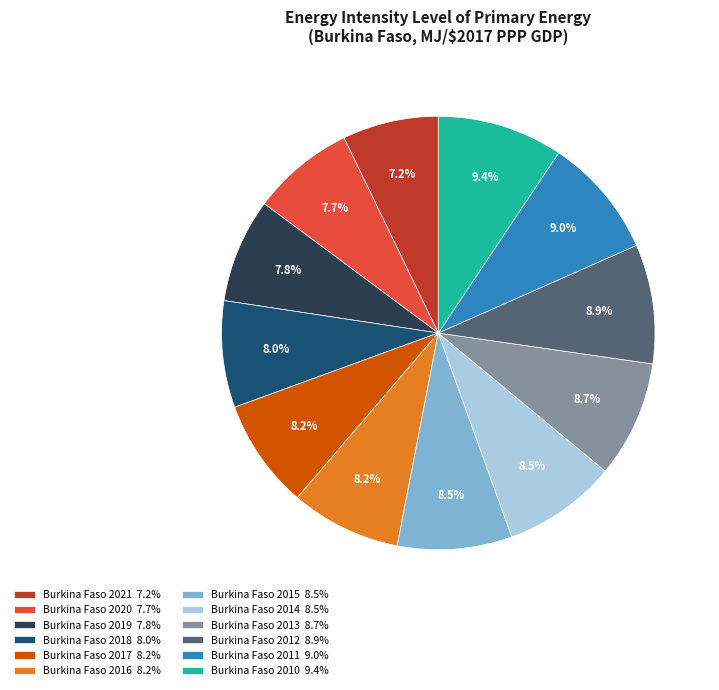

To the nearest percent, what percentage of the pie is Burkina Faso 2013?

9%